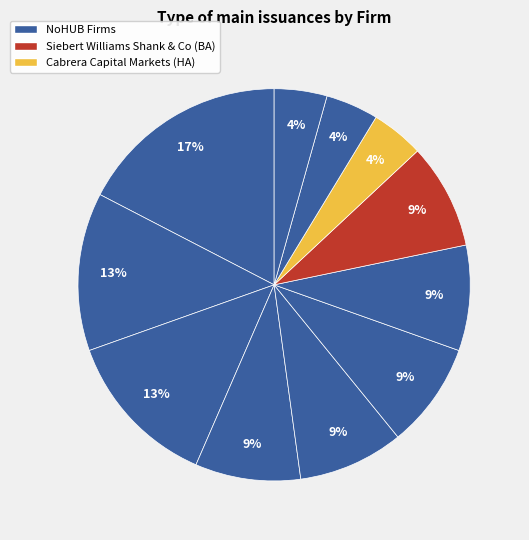

How many segments does this pie chart have?

11